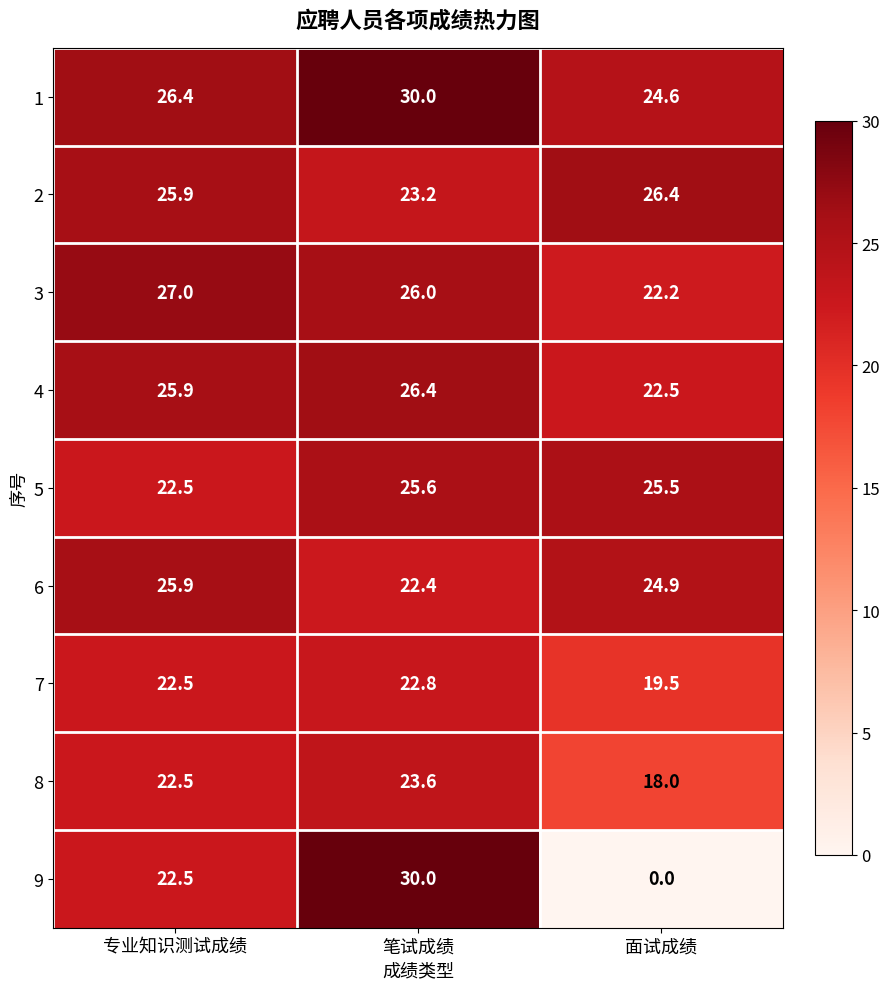

Which series has the widest spread of values?

9